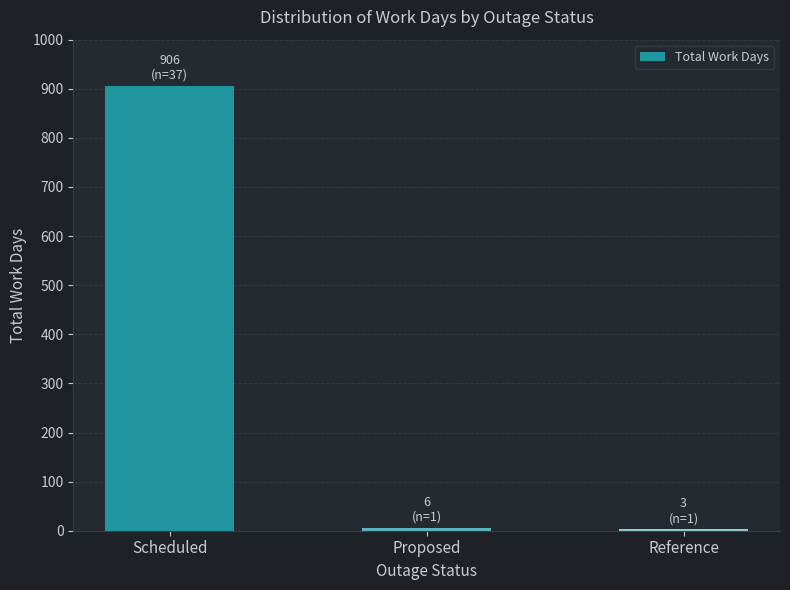

What is the maximum value shown in the chart?

906